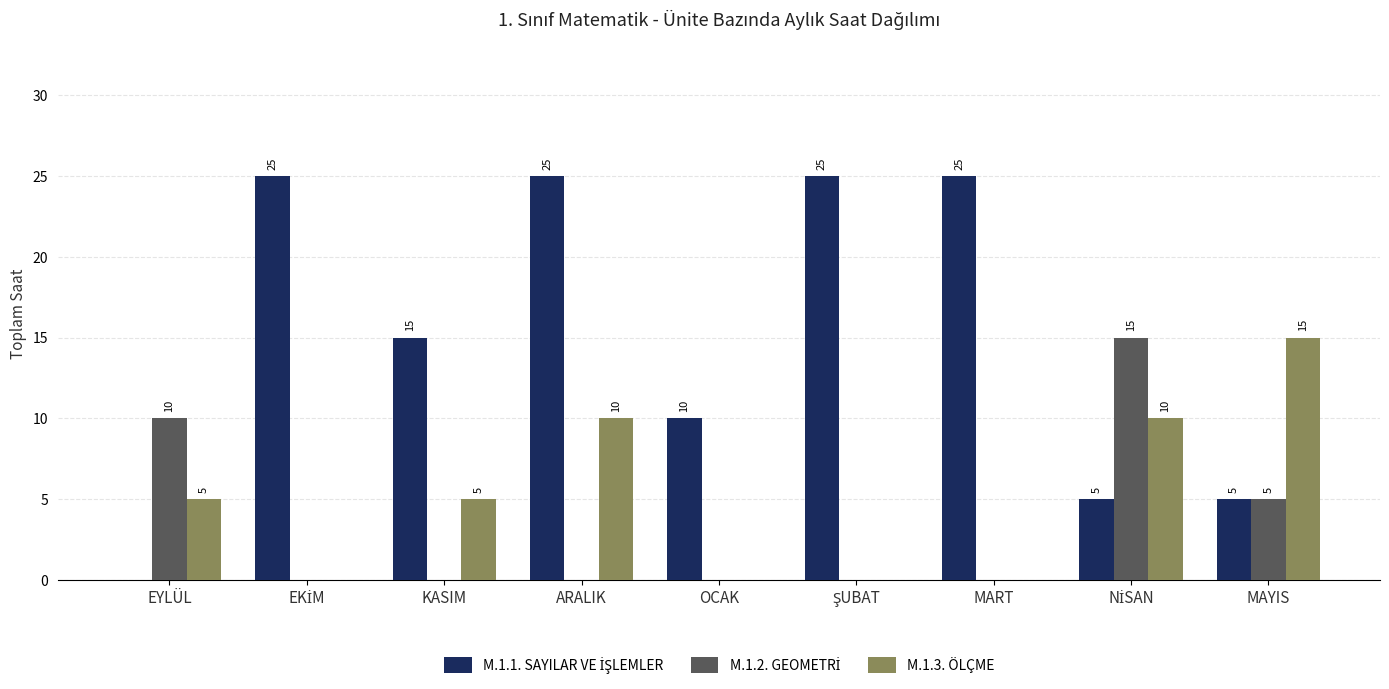

The M.1.3. ÖLÇME series shows 5 at EYLÜL. True or false?

True